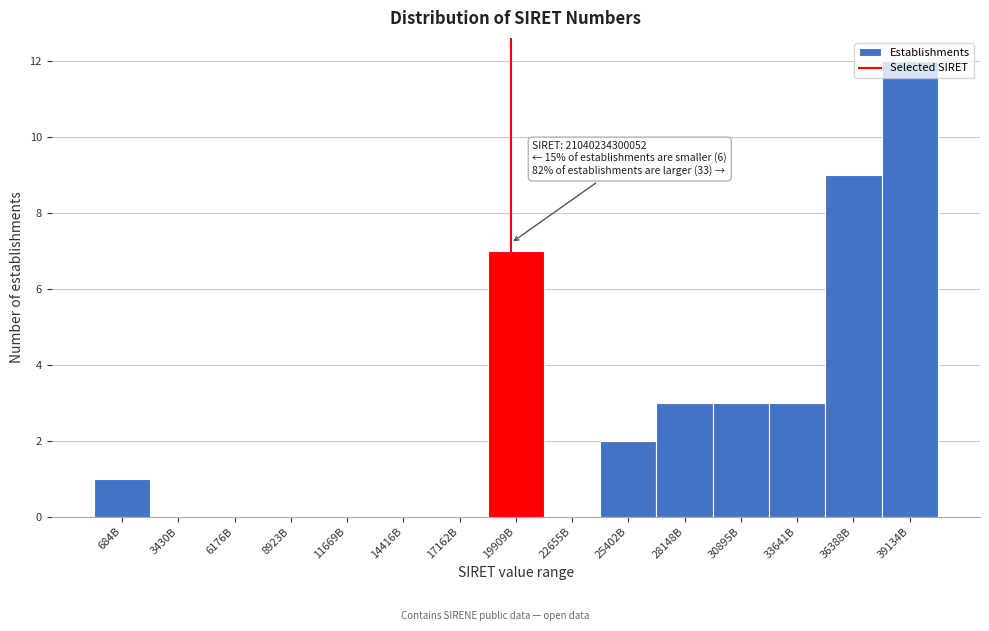

At which category does the chart reach its peak across all series?

39134B